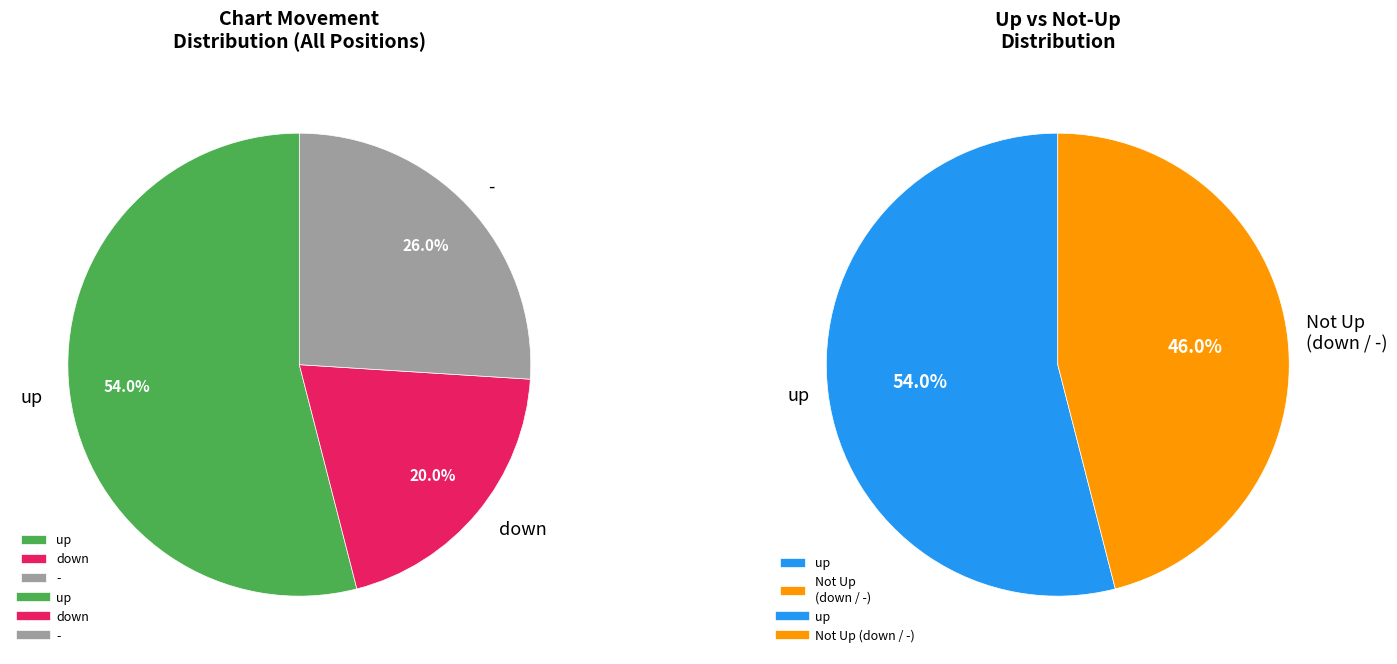

Does down represent more than half of the total?

No